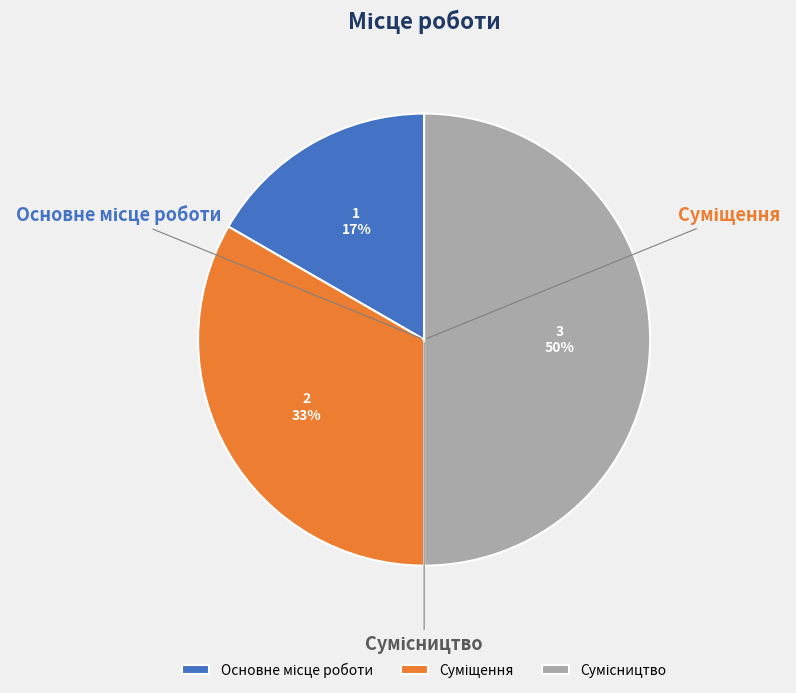

What is the ratio of the value at Суміщення to the value at Основне місце роботи?

2.0